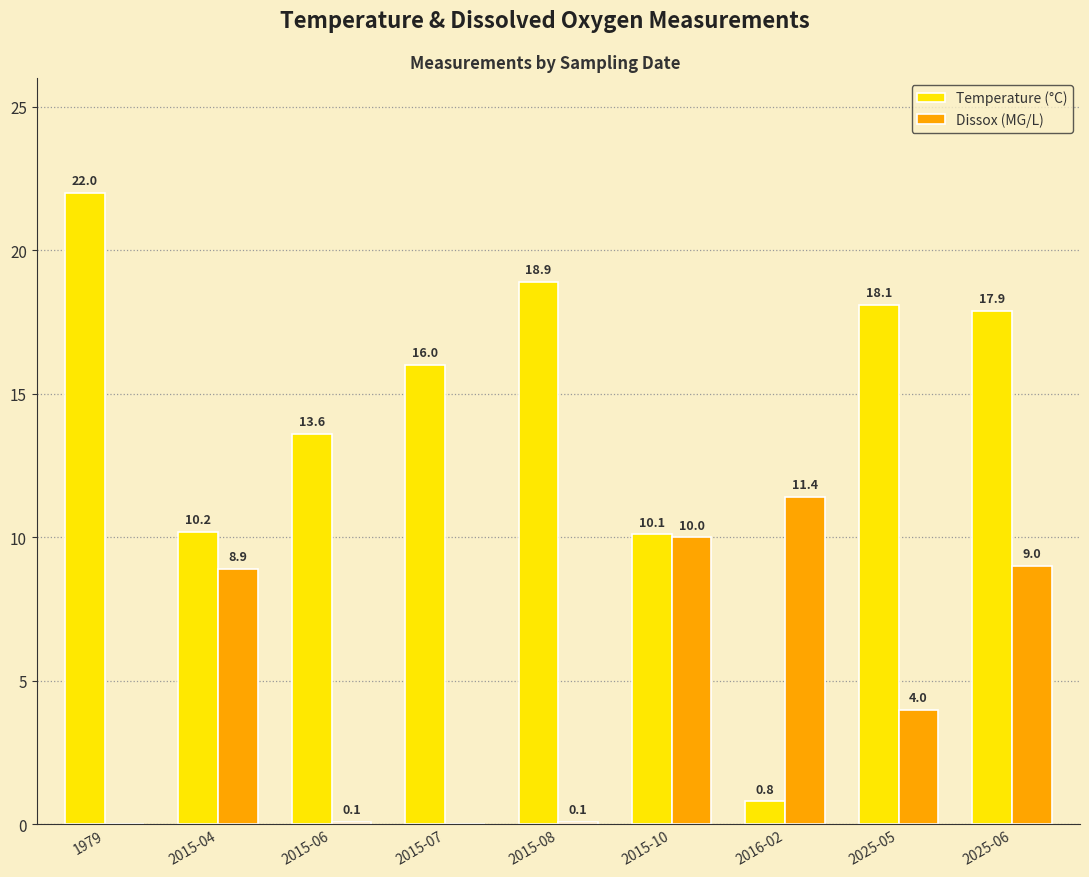

What is the average value of the Dissox (MG/L) series?

4.8